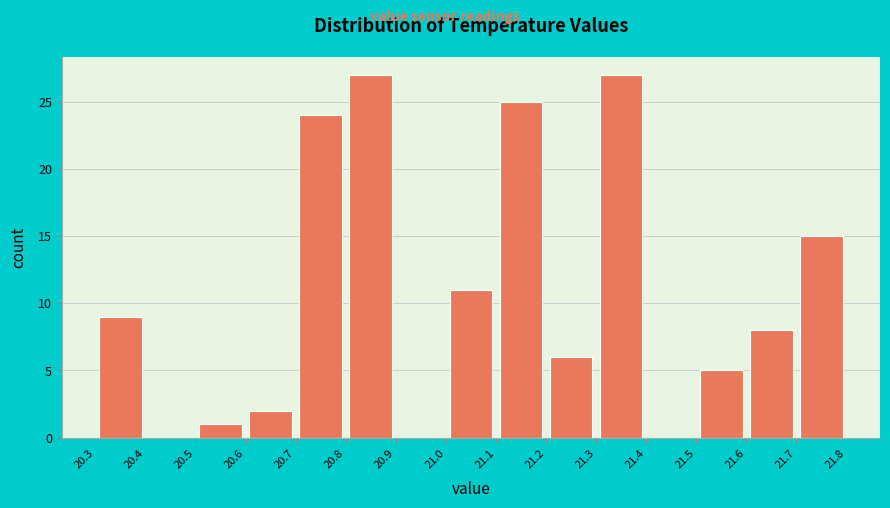

What is the height of the bar covering 21.5 to 21.6 on the x-axis? The values are not printed on the chart, so give them approximately, as read against the axis.

5